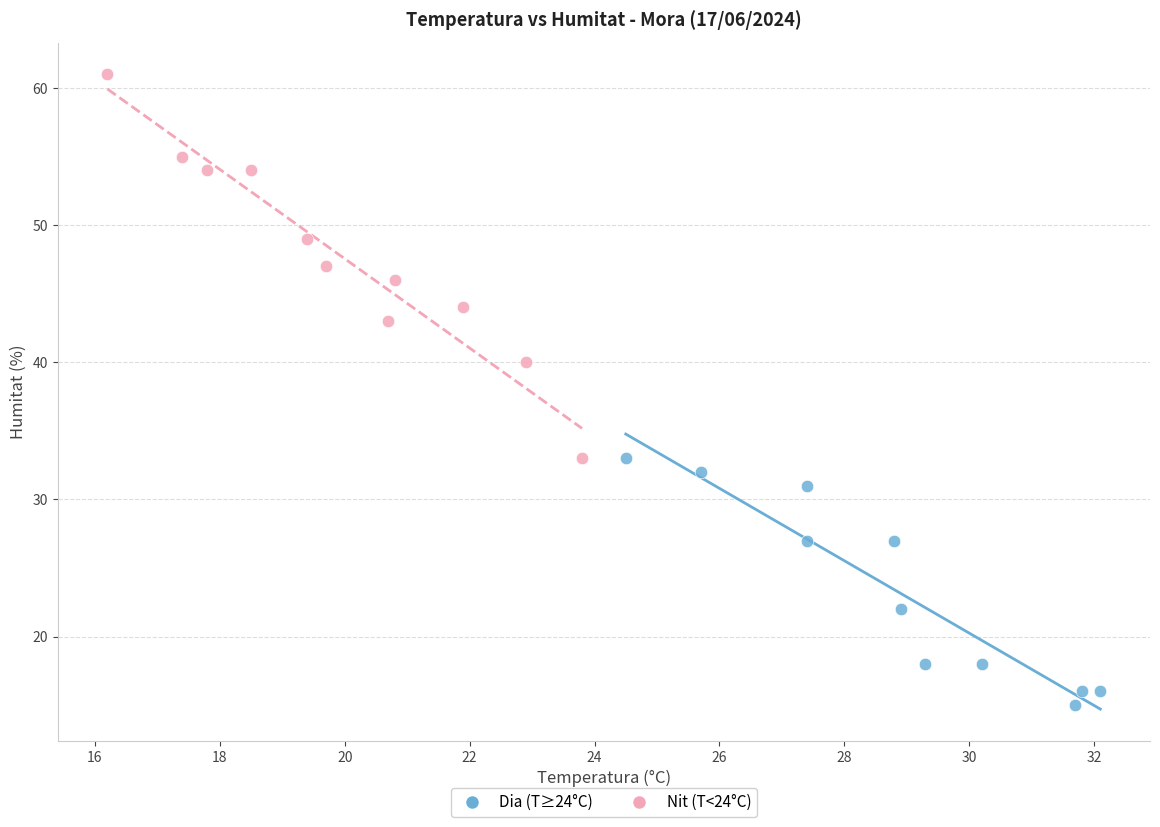

Which series has the widest spread of Y values?

Nit (T<24°C)